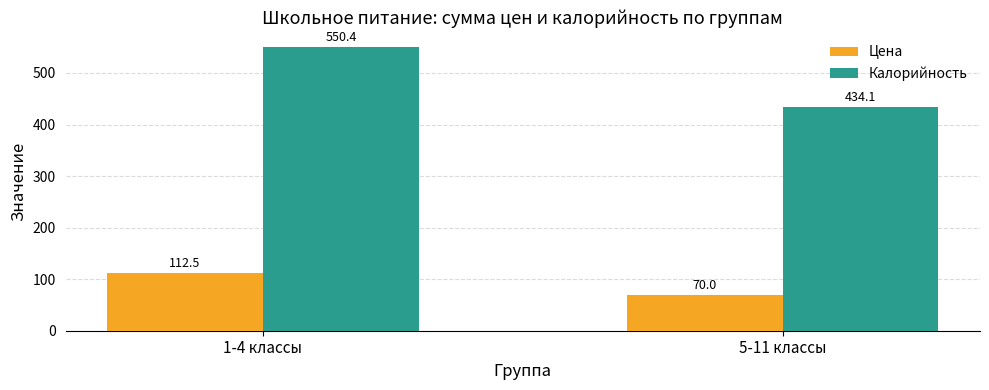

What value does the Калорийность series have at 5-11 классы?

434.1